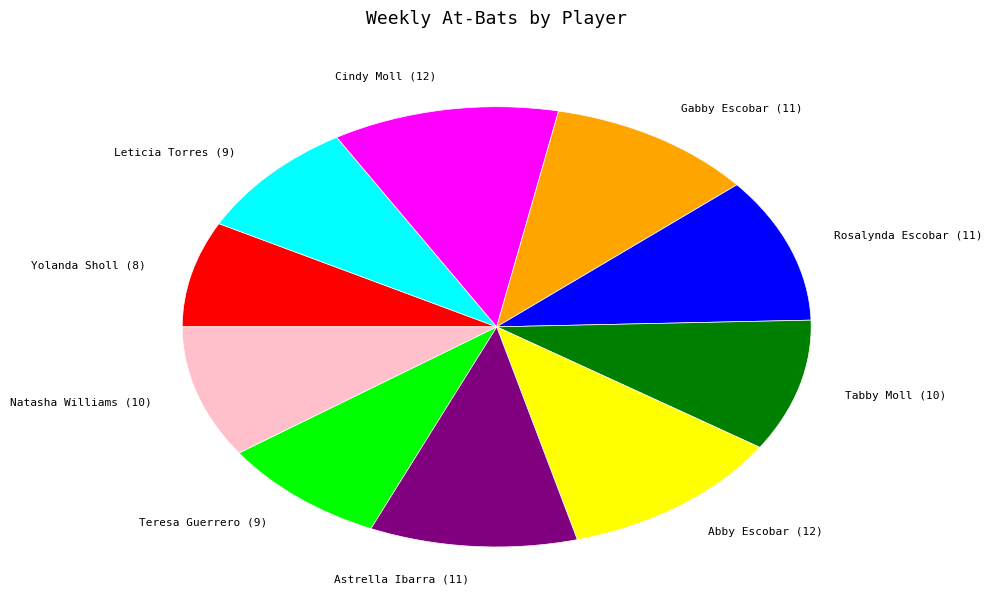

Is there any slice that represents more than half of the pie?

No